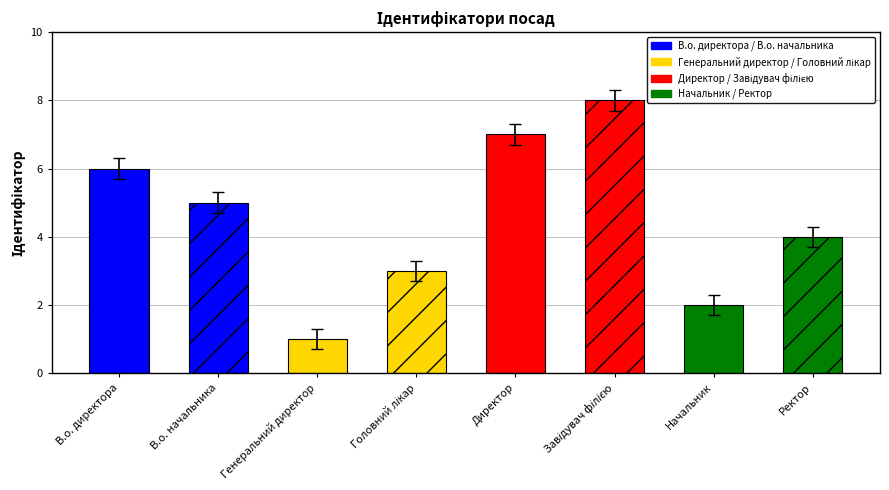

What is the value of the 7th bar from the left?

2